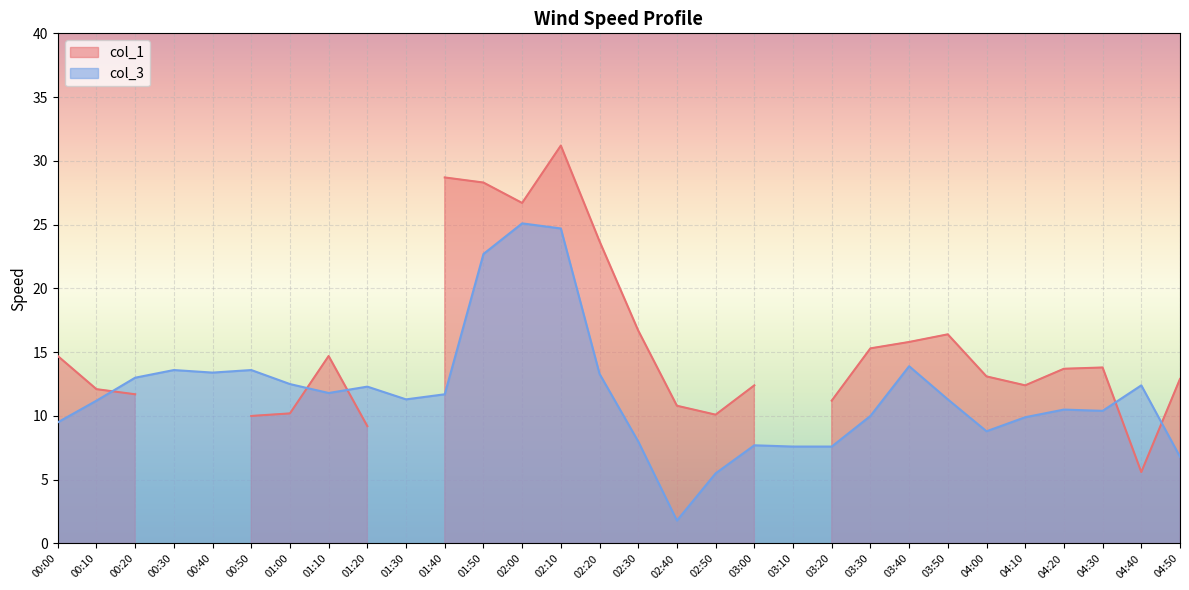

Reading left to right, what are all the values shown in this chart?

9.5	11.2	13.0	13.6	13.4	13.6	12.5	11.8	12.3	11.3	11.7	22.7	25.1	24.7	13.3	8.0	1.8	5.5	7.7	7.6	7.6	10.0	13.9	11.3	8.8	9.9	10.5	10.4	12.4	6.8